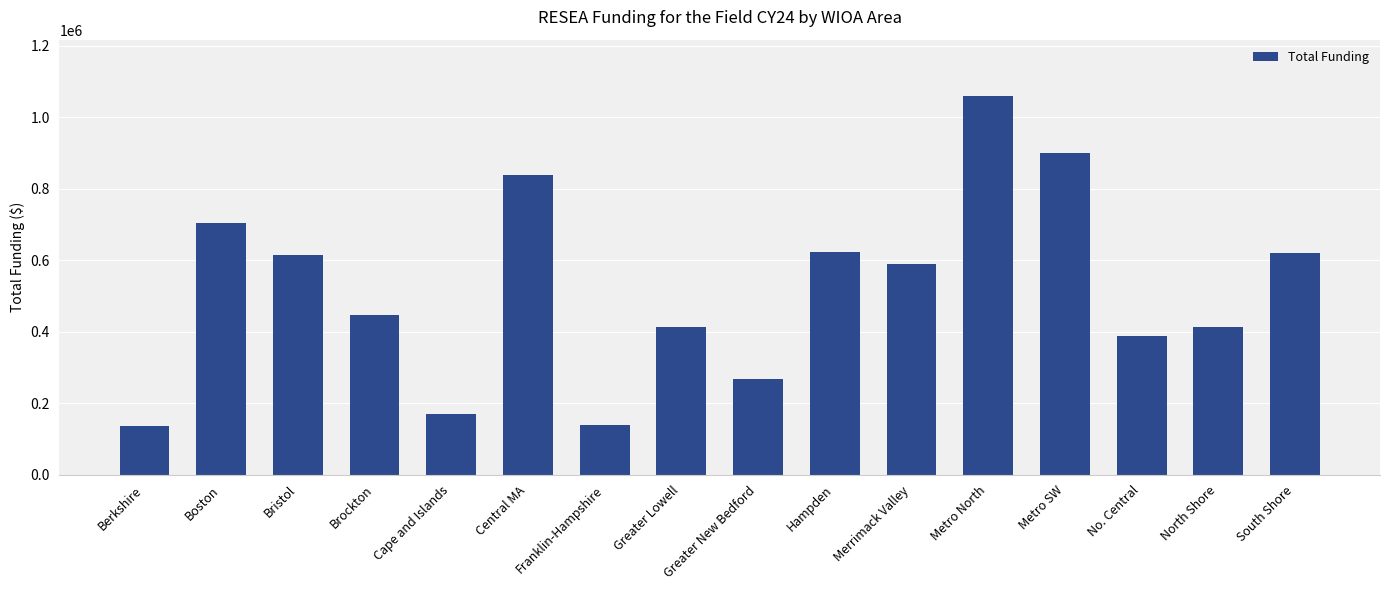

Read the value at Cape and Islands.

169227.6